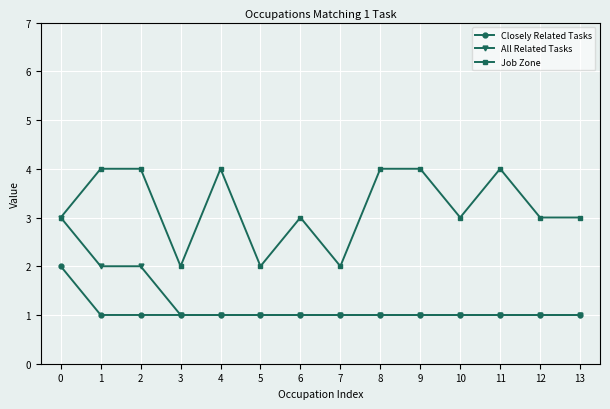

True or false: Job Zone and Closely Related Tasks cross at least once.

False